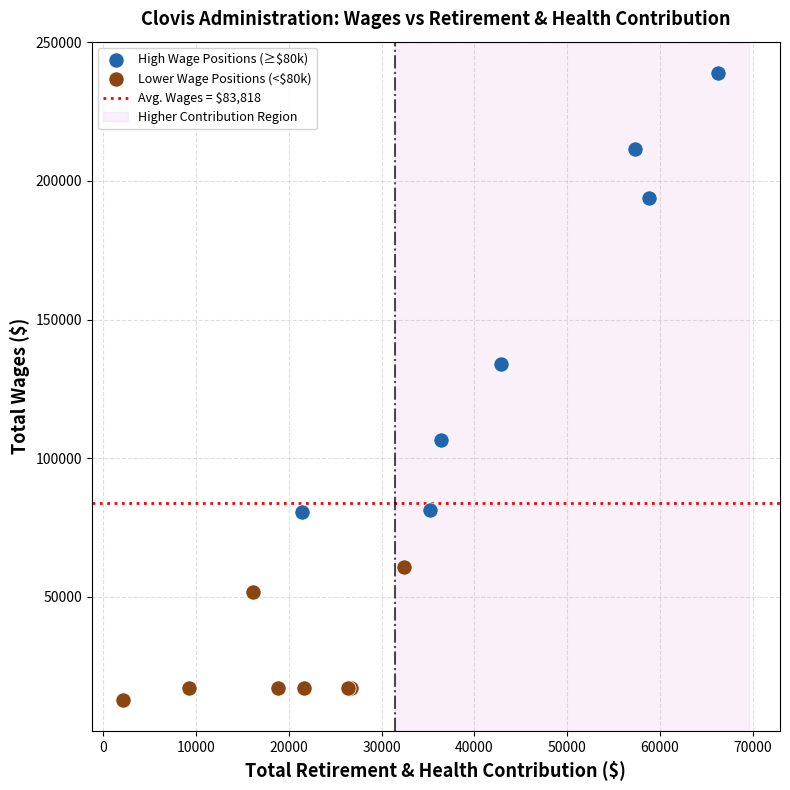

Which series contains the highest Y value?

High Wage Positions (≥$80k)